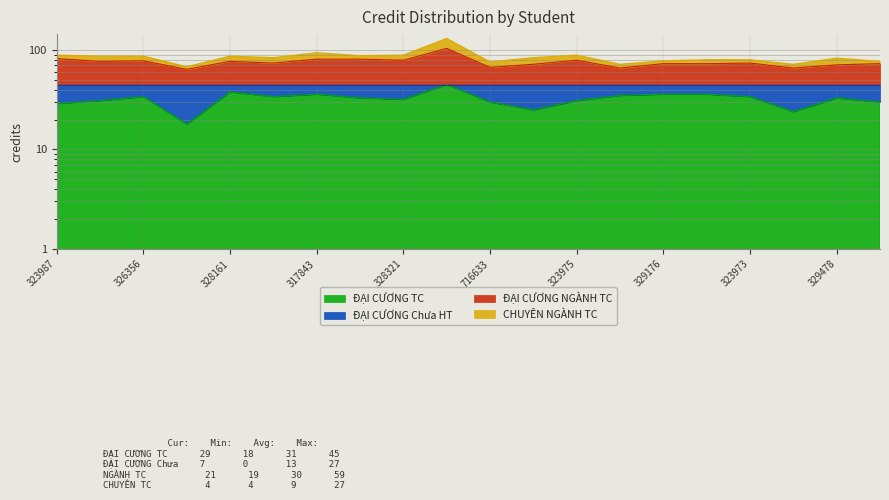

How many data points in ĐẠI CƯƠNG TC are less than 33?

9